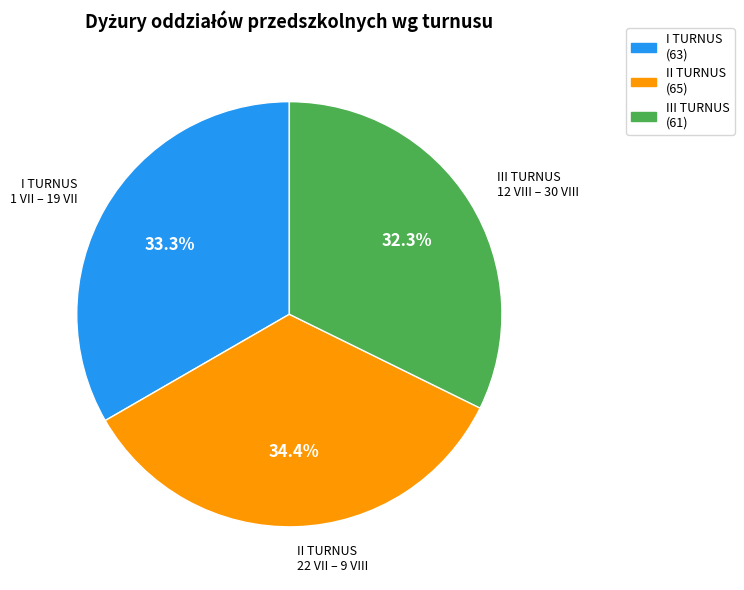

How many segments does this pie chart have?

3